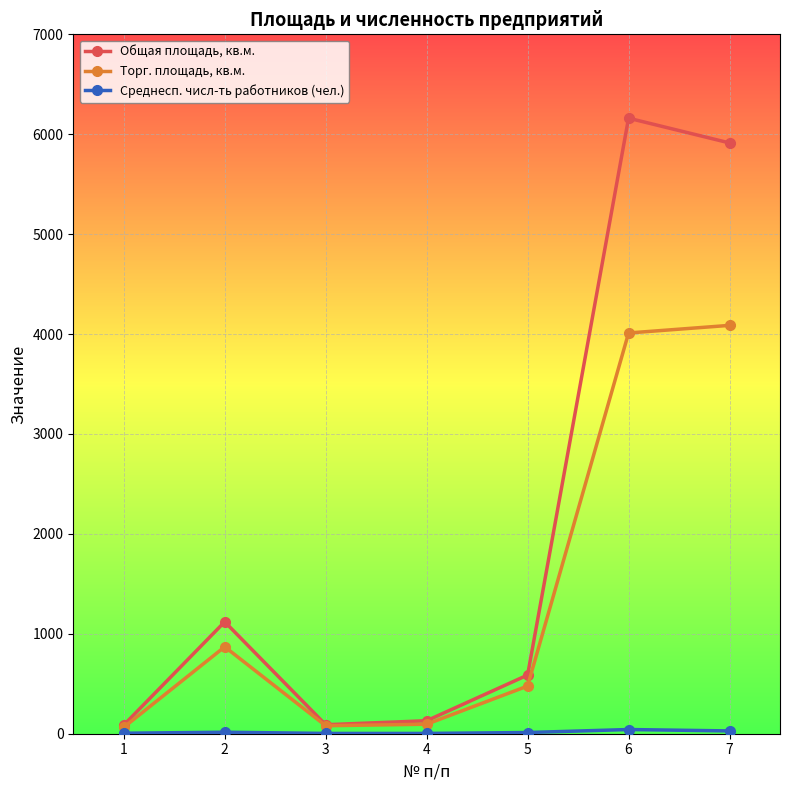

What is the greatest value displayed?

6160.9